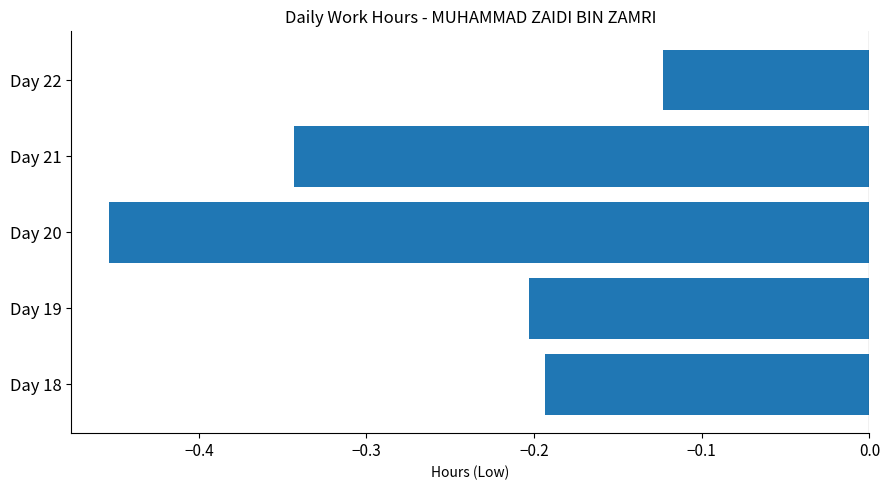

Which label corresponds to the smallest value in the chart?

Day 20